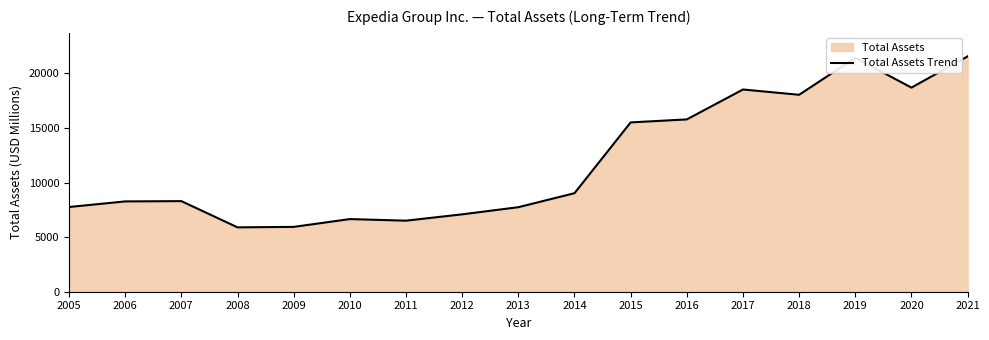

The chart shows a value of 13563 at 2006. True or false?

False